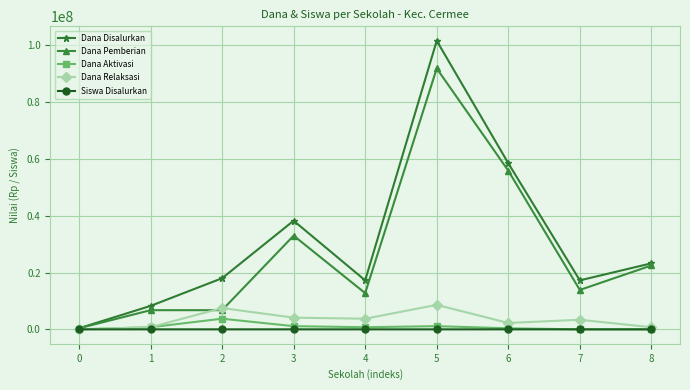

Is the value of Dana Relaksasi at 3 greater than the value of Dana Aktivasi at 6?

Yes